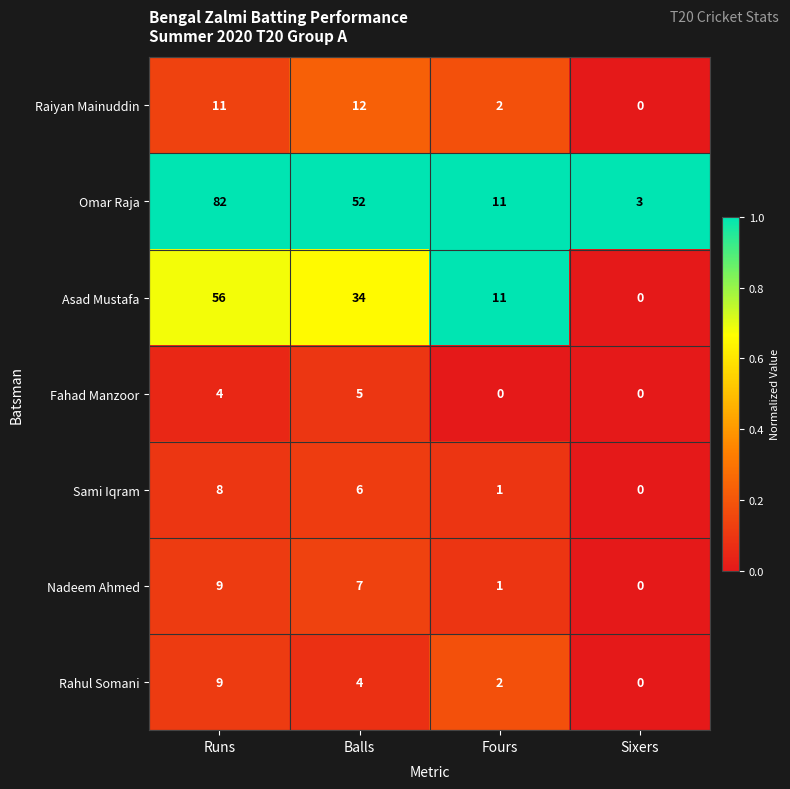

What is the difference between the highest and lowest values at Runs?

78